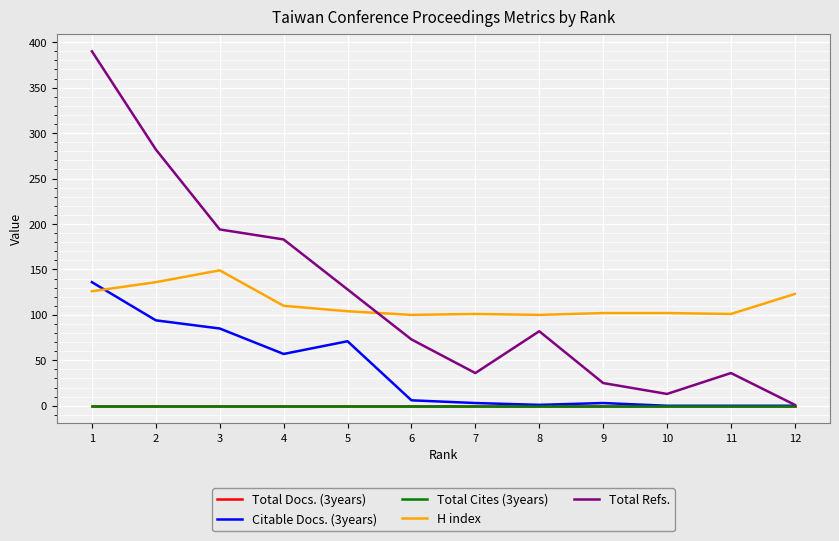

True or false: Citable Docs. (3years) and Total Refs. cross at least once.

False